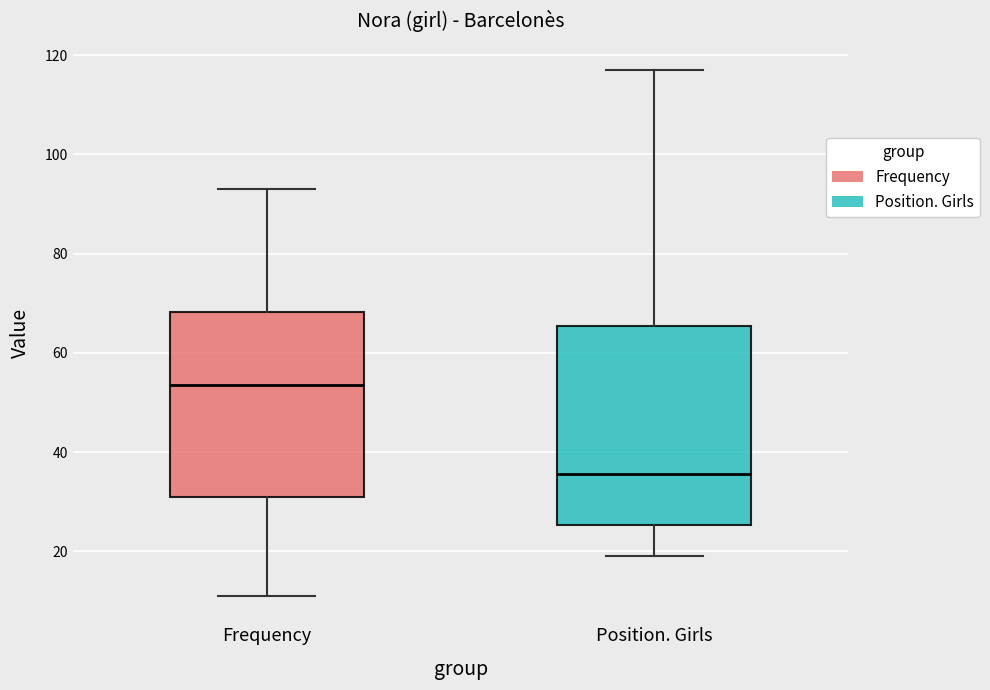

Which box has the lowest median line?

Position. Girls